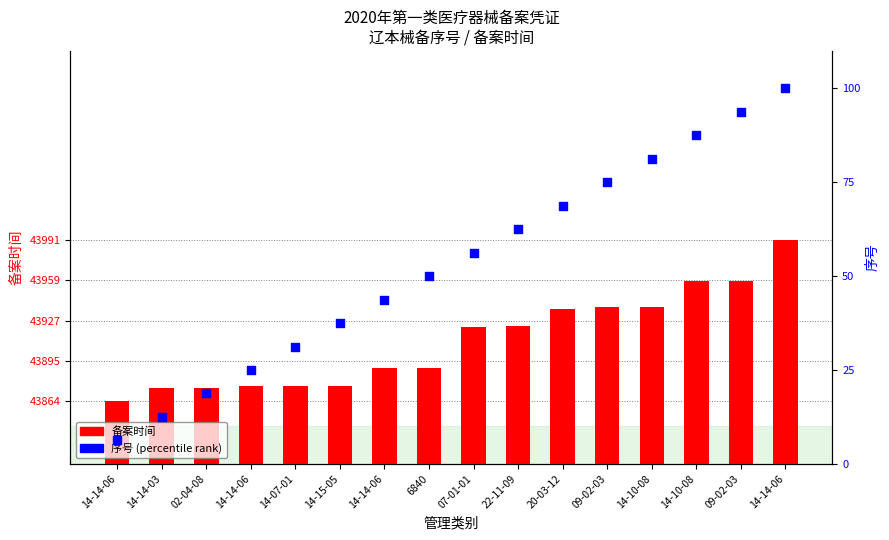

Which series contains the highest Y value?

备案时间